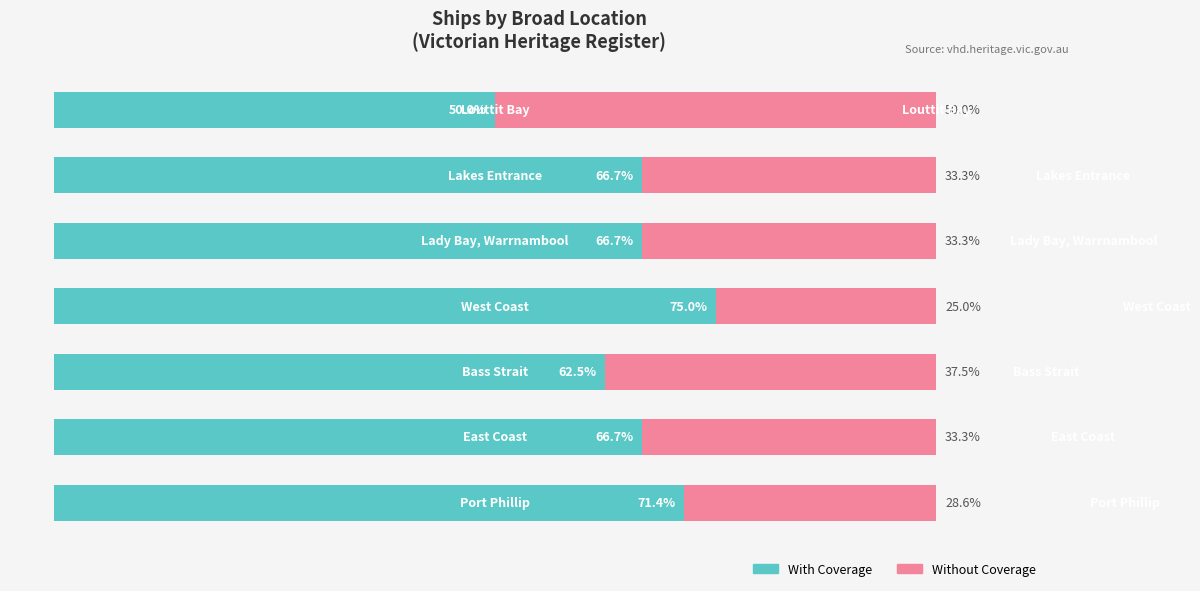

Reading right to left, list all the values displayed in this chart.

With Coverage: 6=50.0	5=66.7	4=66.7	3=75.0	2=62.5	1=66.7	0=71.4
Without Coverage: 6=50.0	5=33.3	4=33.3	3=25.0	2=37.5	1=33.3	0=28.6